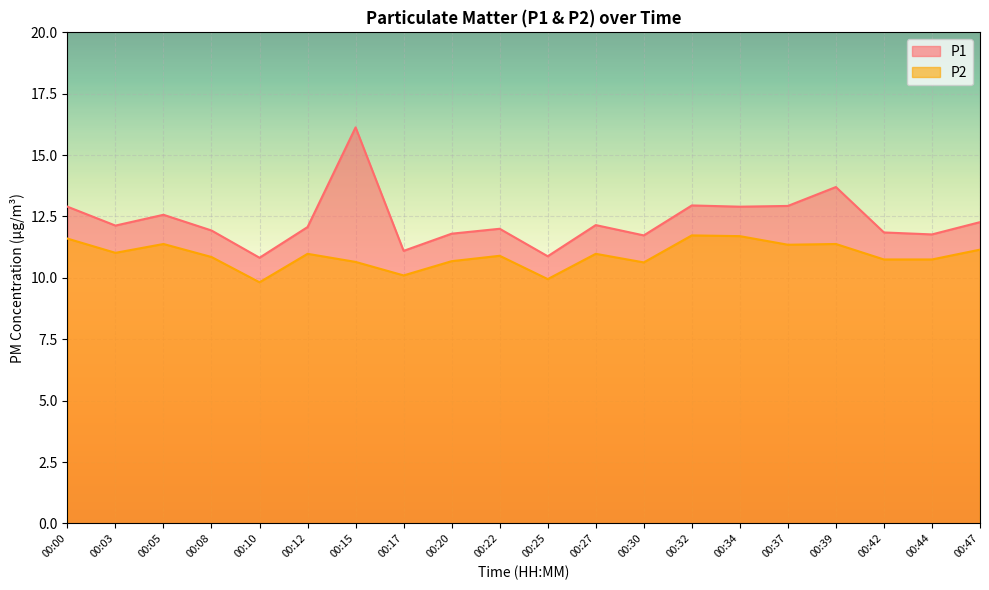

At which label is P2 closest to 10?

00:25